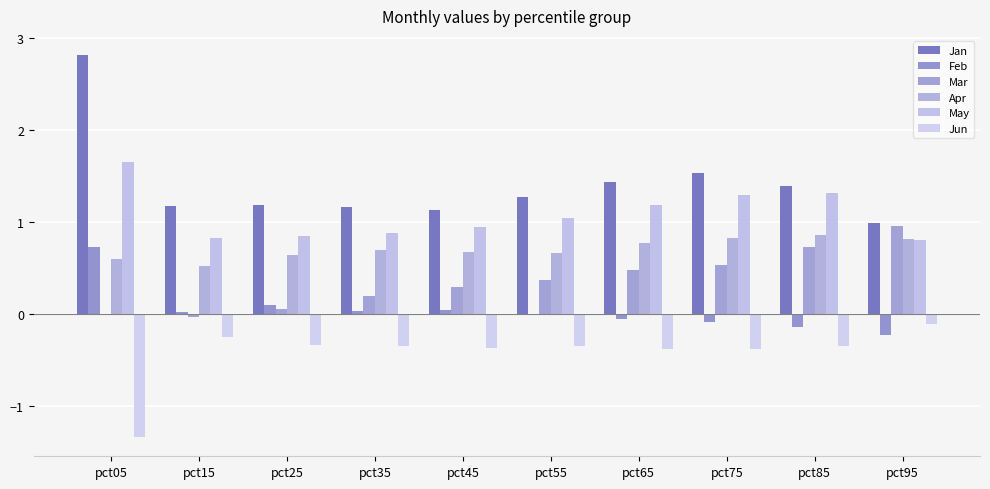

Between pct55 and pct65, which series saw the biggest shift?

Jan